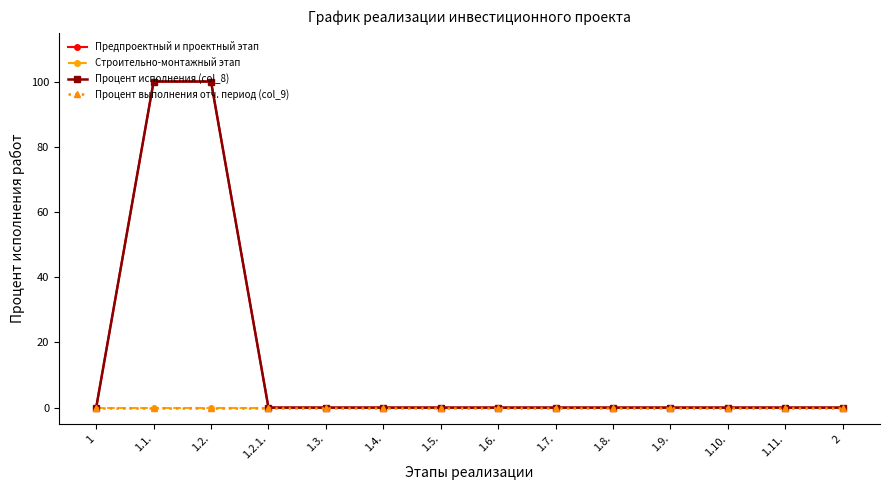

True or false: Предпроектный и проектный этап has more than 0 interior local peaks.

False